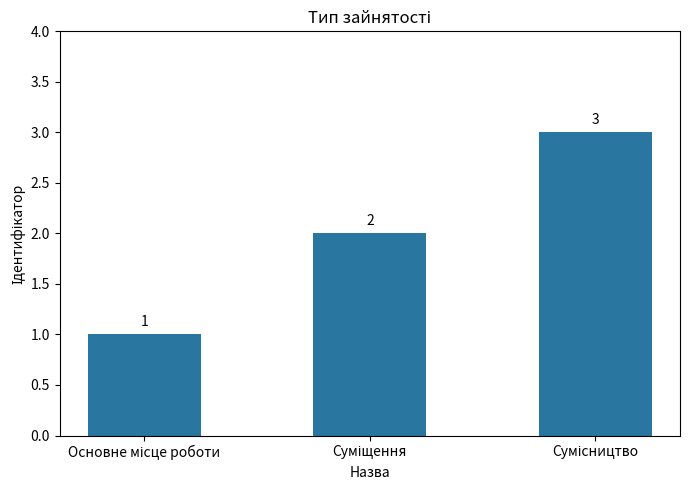

Reading right to left, list all the values displayed in this chart.

3	2	1